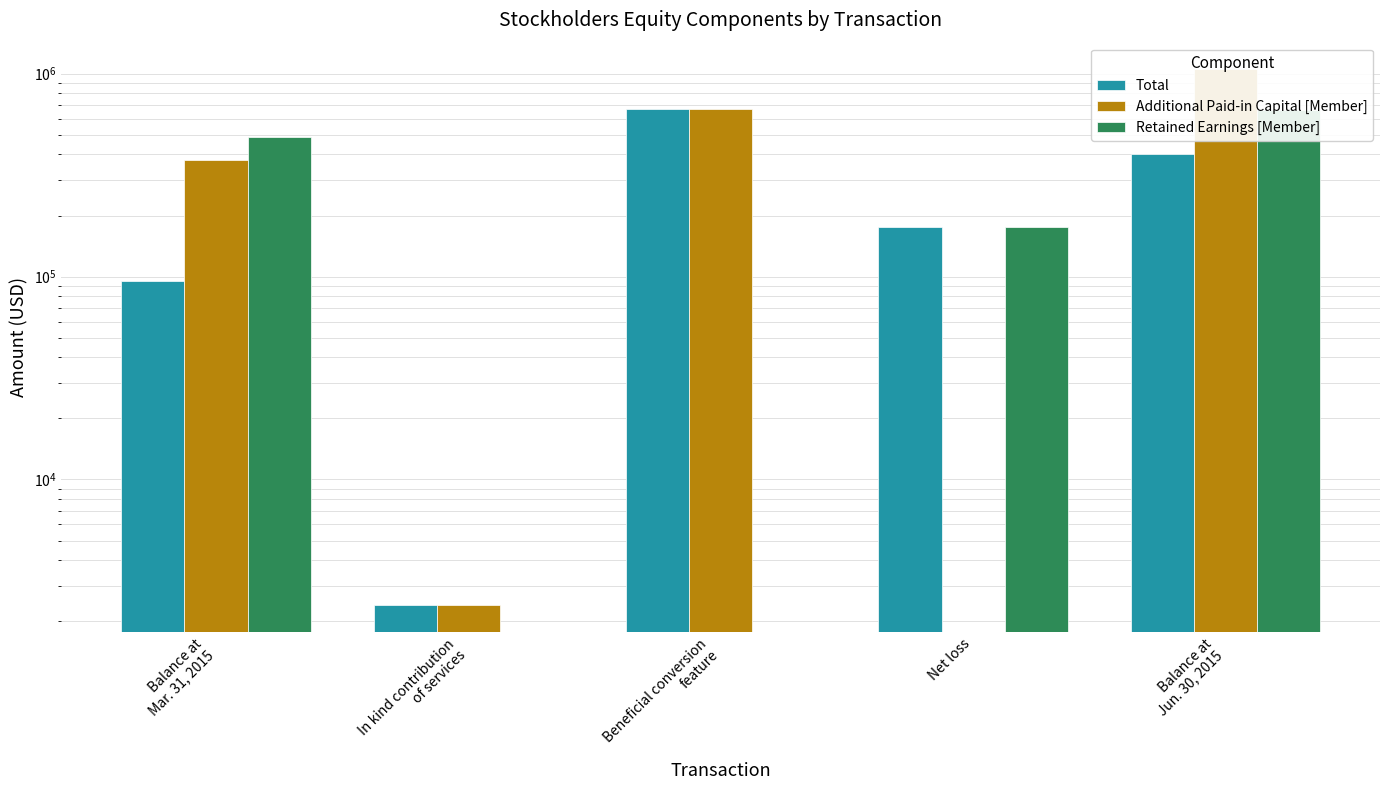

At which label does Retained Earnings [Member] first exceed 175050?

Balance at
Mar. 31, 2015